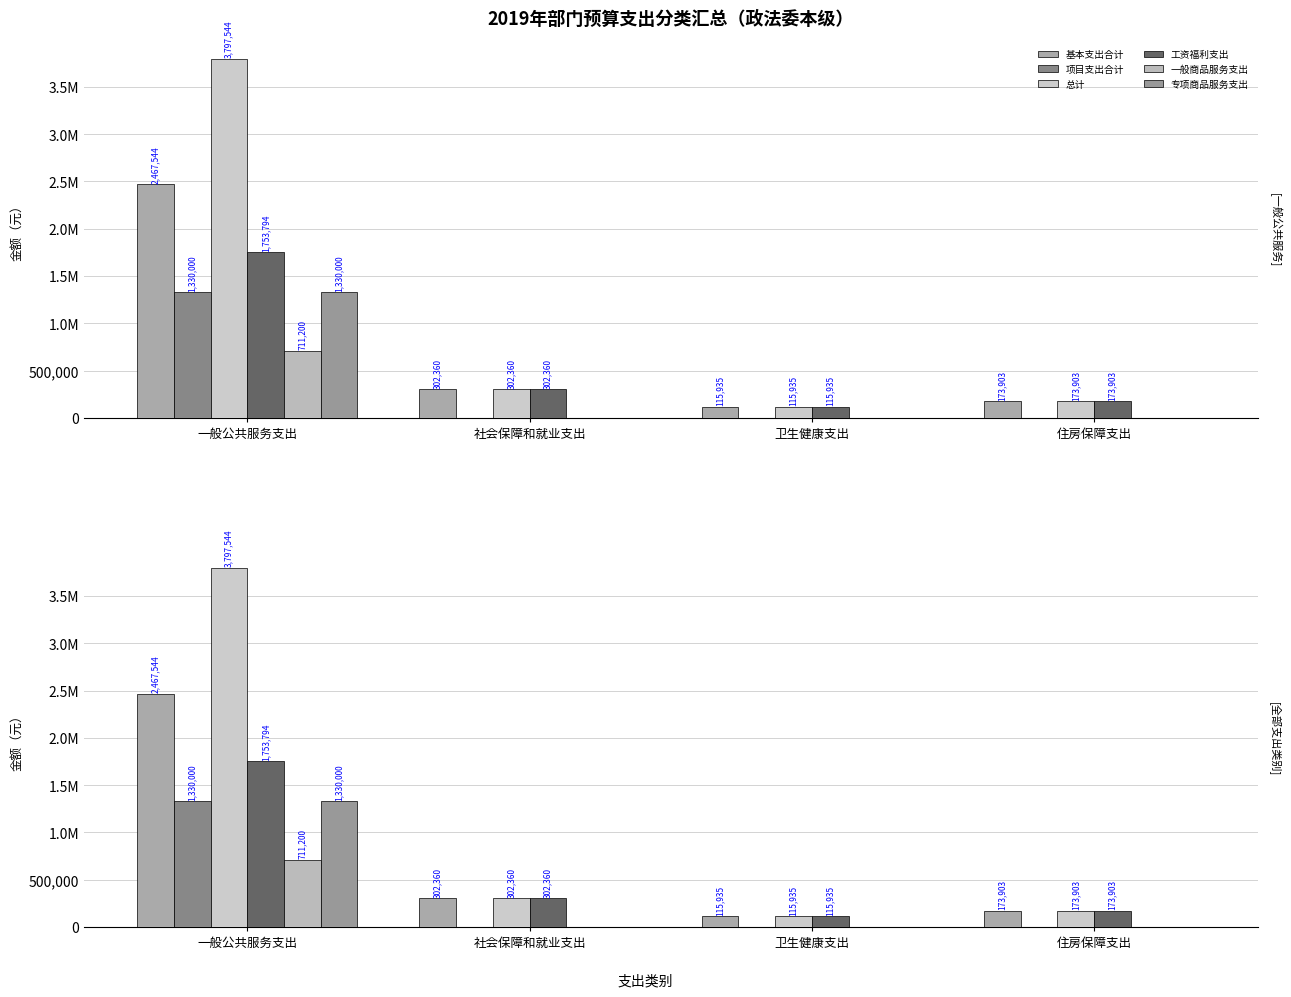

What is the label of the 4th bar from the right?

一般公共服务支出